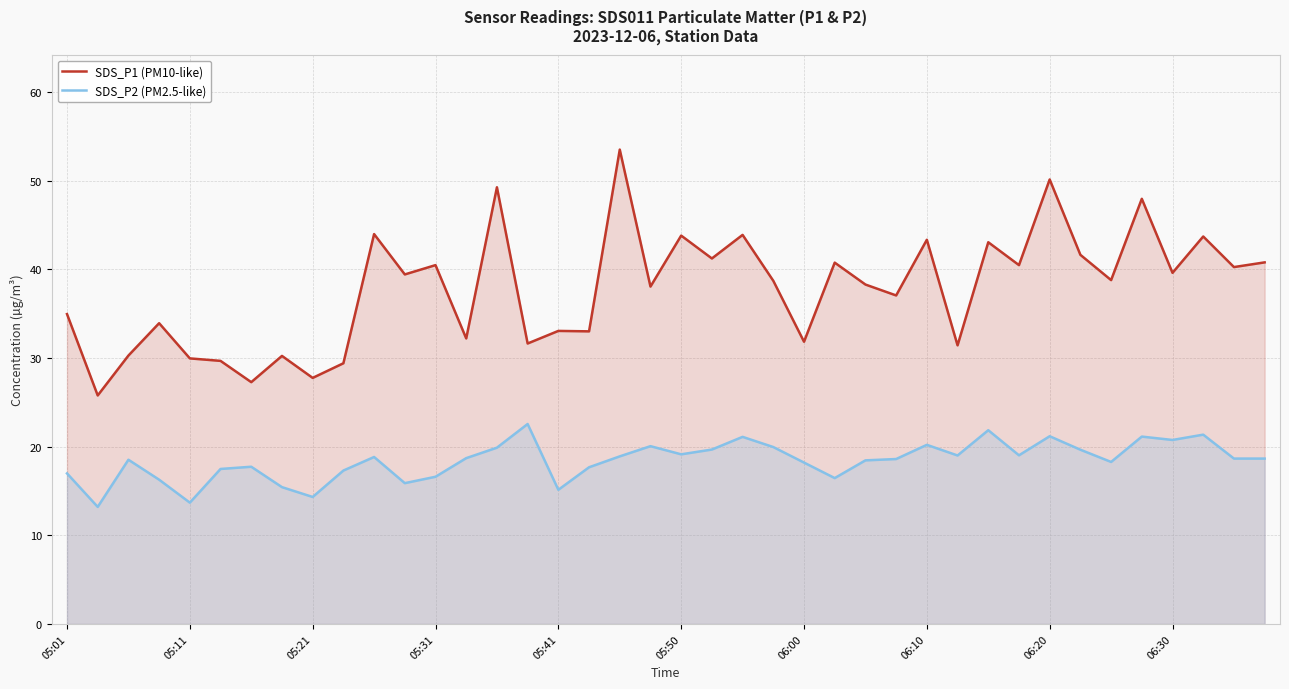

Rank the series by their average value, from highest to lowest.

SDS_P1 (PM10-like), SDS_P2 (PM2.5-like)